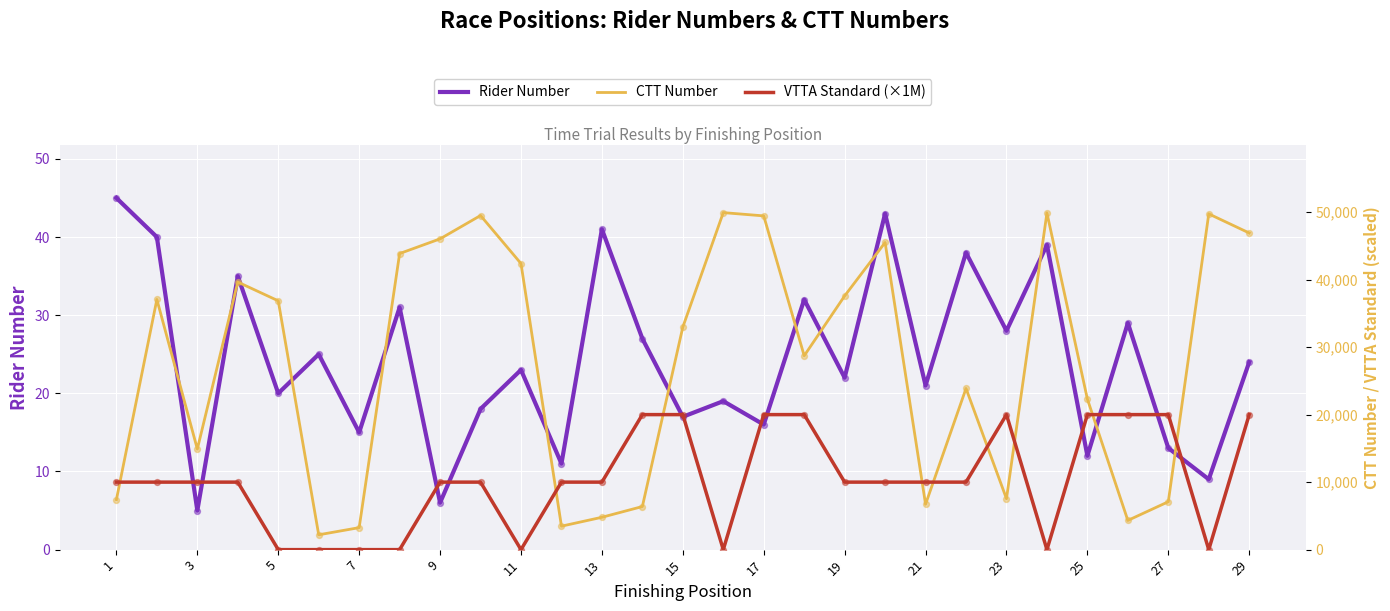

True or false: Rider Number has a value of 9 at 7.

False